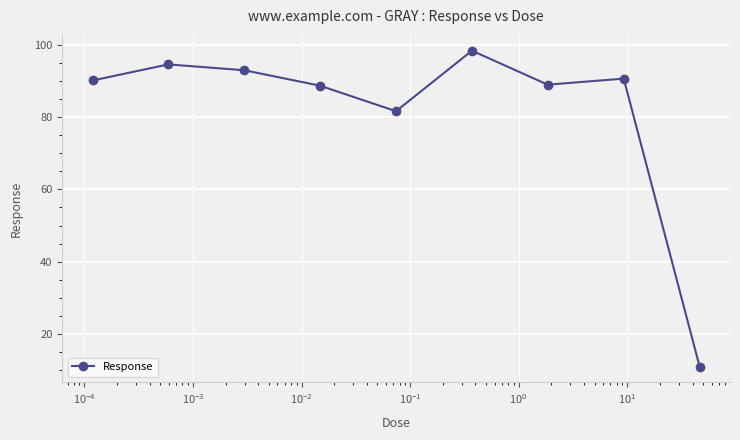

How many interior local valleys (lower than both neighbors) does the data have?

2